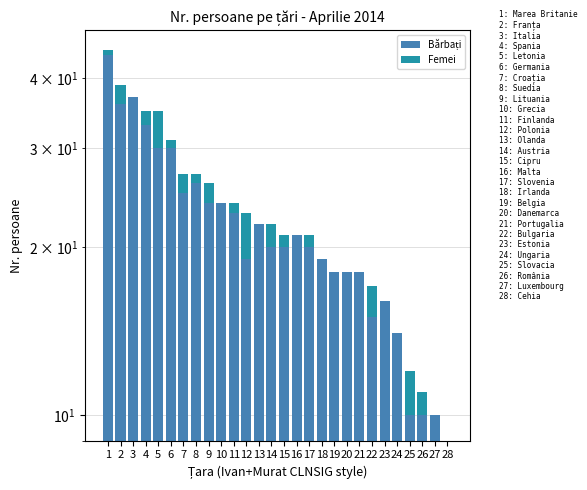

At 16, list the series in order from largest to smallest.

Bărbați, Femei